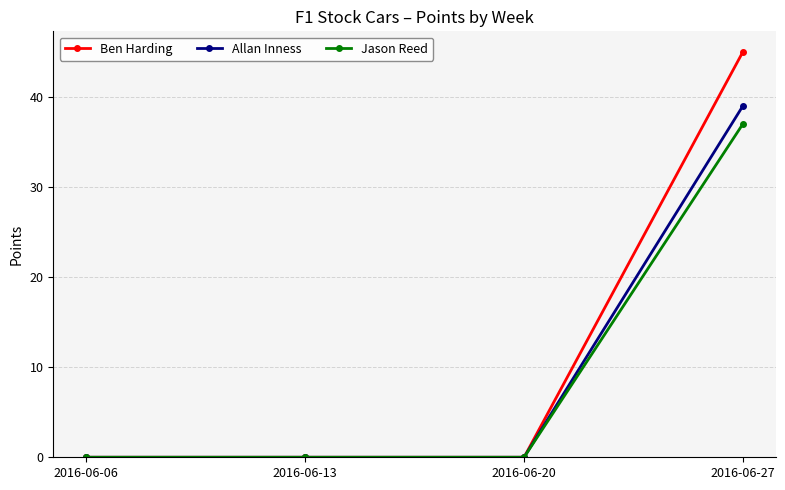

What is the highest value of the Ben Harding series?

45